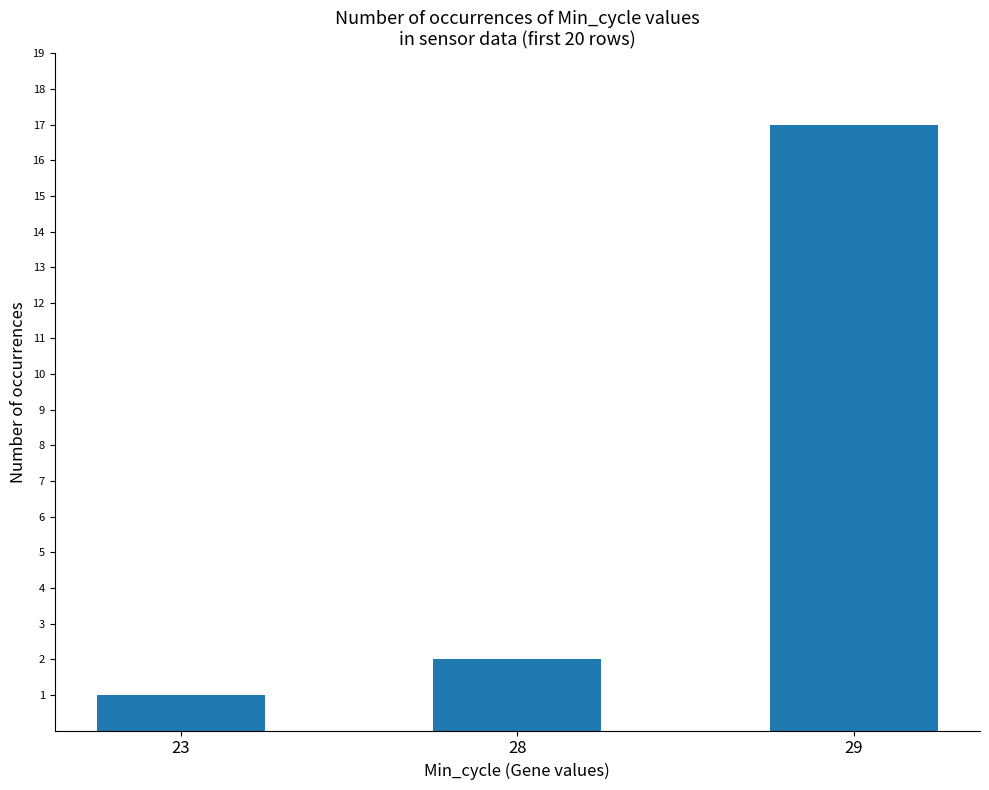

List the labels in order of value, smallest first.

23, 28, 29